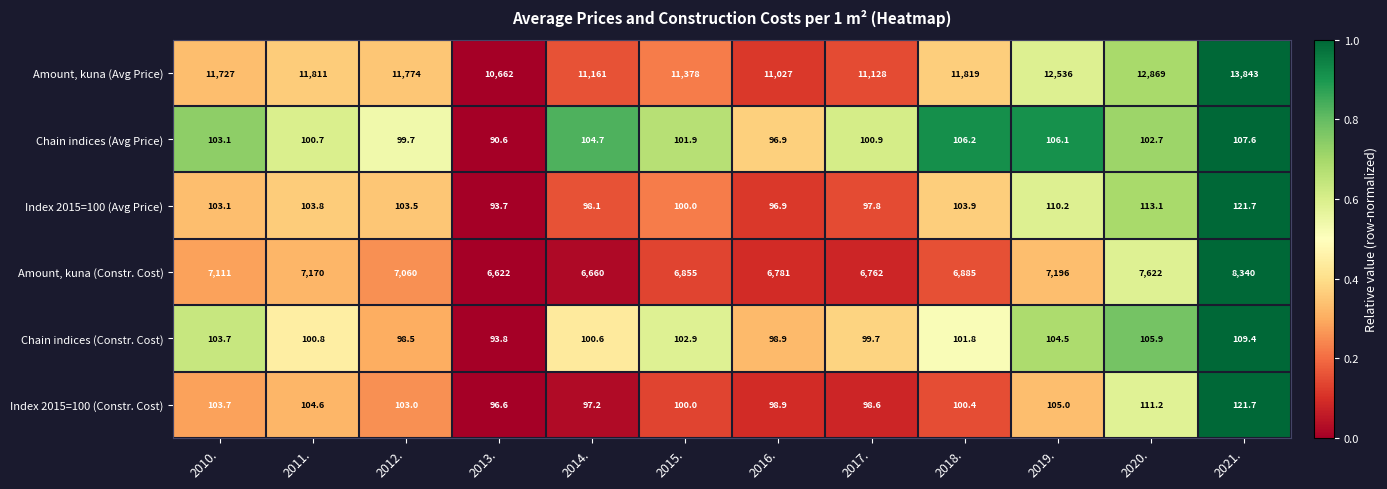

How many data points in Chain indices (Constr. Cost) are less than 101?

6